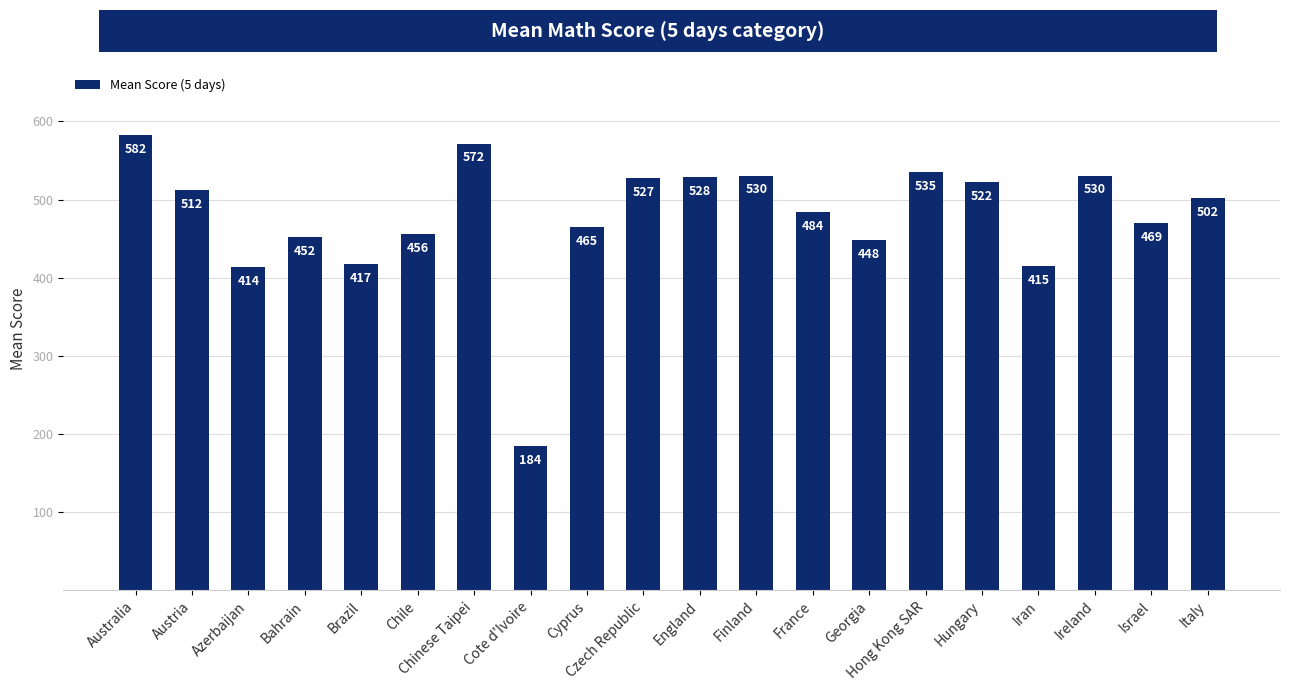

Between Italy and Chile, which is larger?

Italy